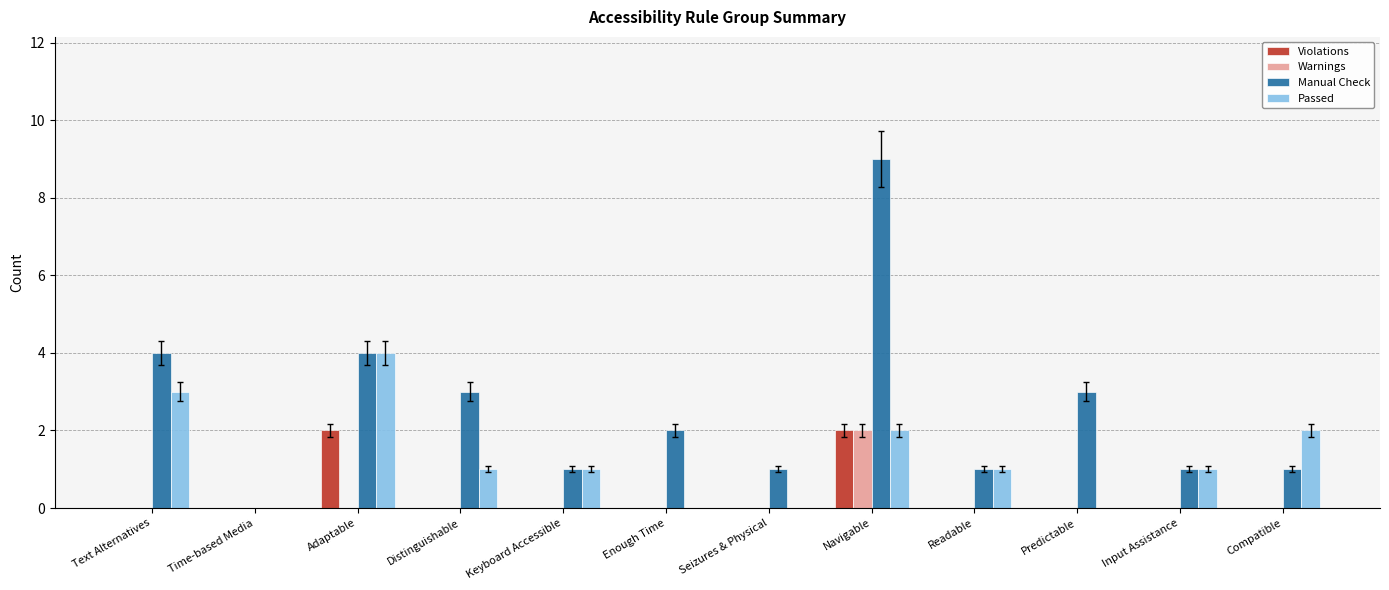

What are all the series names shown in the legend?

Violations, Warnings, Manual Check, Passed